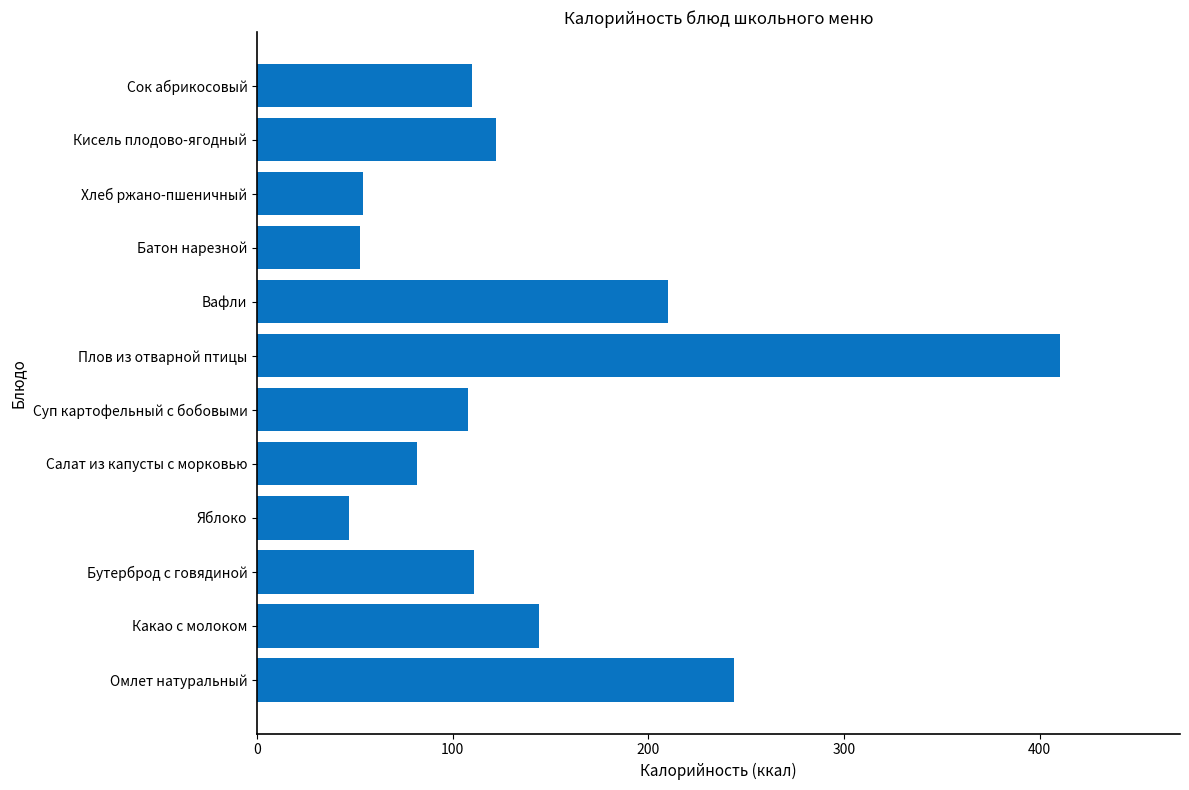

Which has a higher value, Батон нарезной or Омлет натуральный?

Омлет натуральный